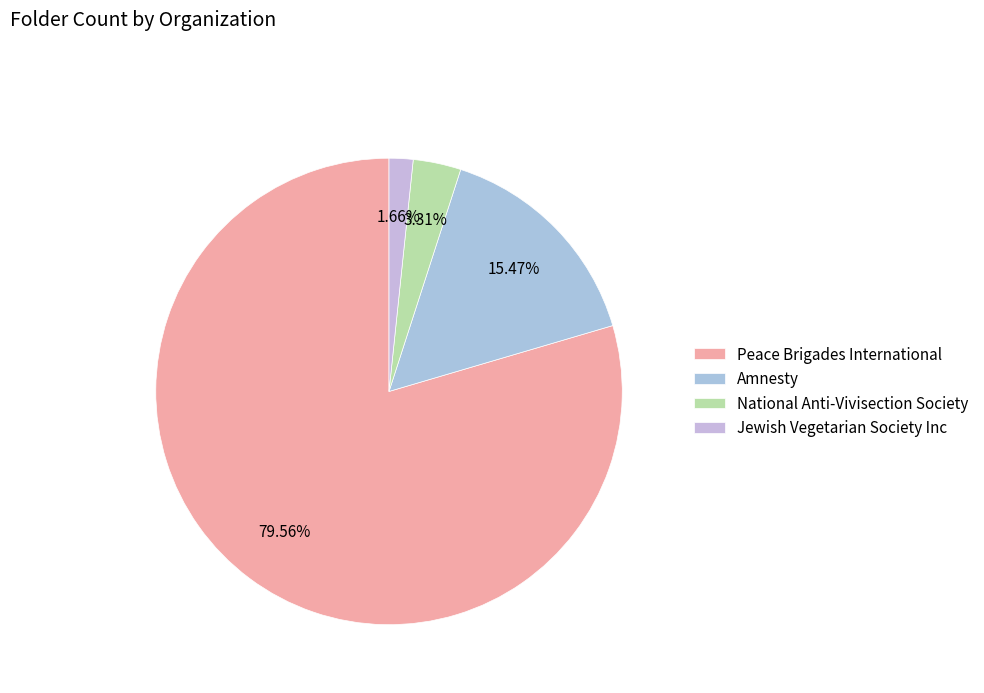

To the nearest percent, what is the average slice percentage?

25%